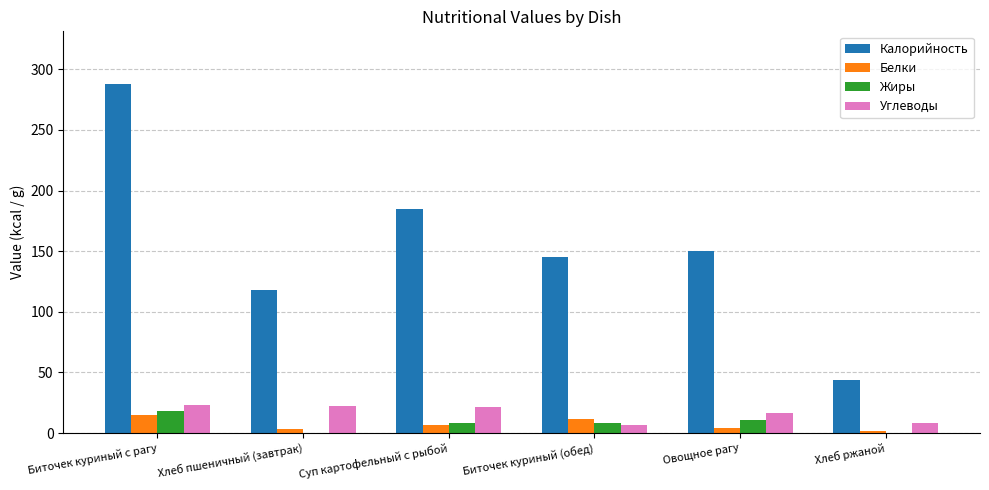

How many values in the Белки series exceed 6?

3